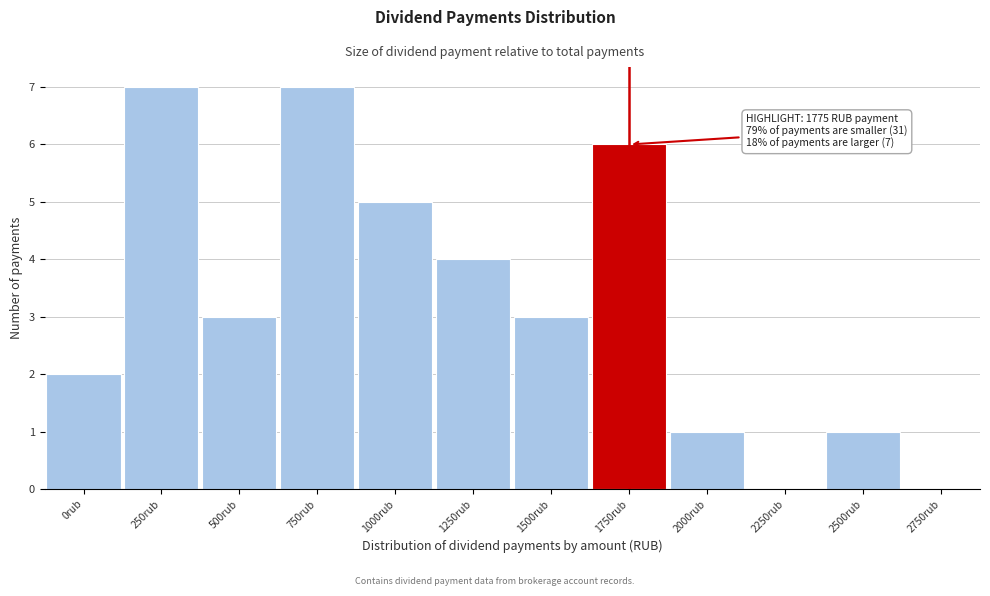

Reading right to left, extract all data points from this chart.

2750rub=0	2500rub=1	2250rub=0	2000rub=1	1750rub=6	1500rub=3	1250rub=4	1000rub=5	750rub=7	500rub=3	250rub=7	0rub=2